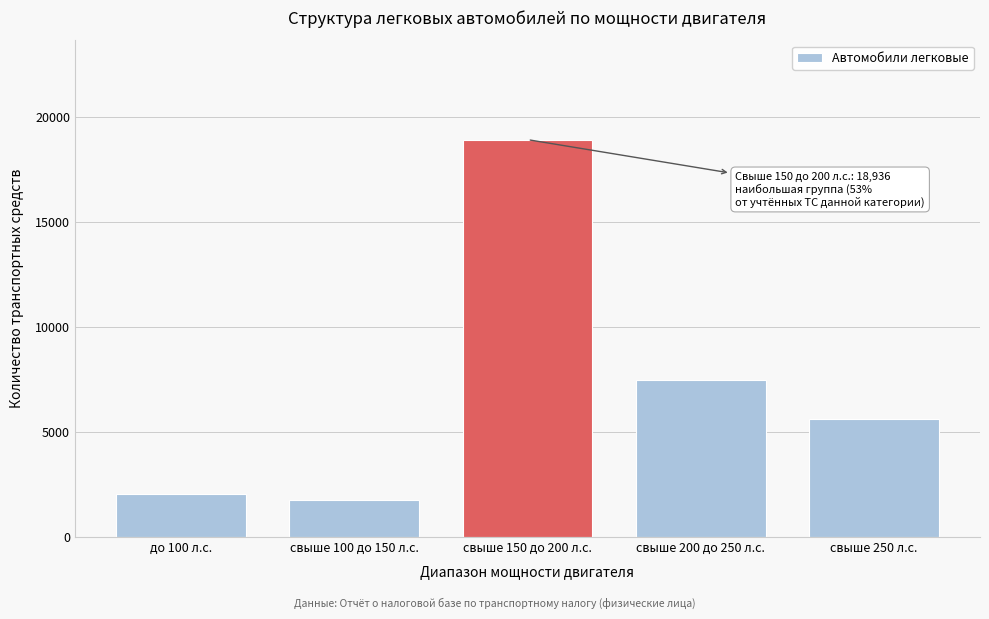

Reading left to right, list all the values displayed in this chart.

до 100 л.с.=2040	свыше 100 до 150 л.с.=1763	свыше 150 до 200 л.с.=18936	свыше 200 до 250 л.с.=7472	свыше 250 л.с.=5607